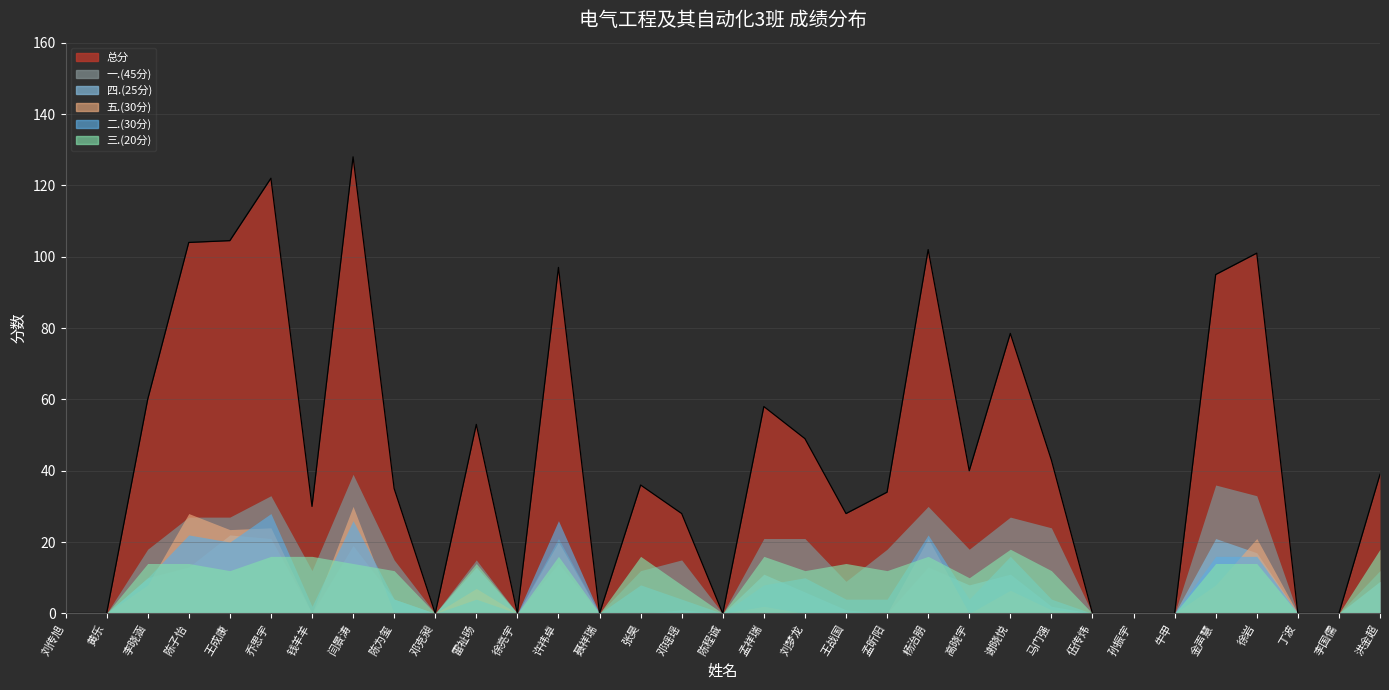

Where does the 总分 series first go above 36?

李晓涵